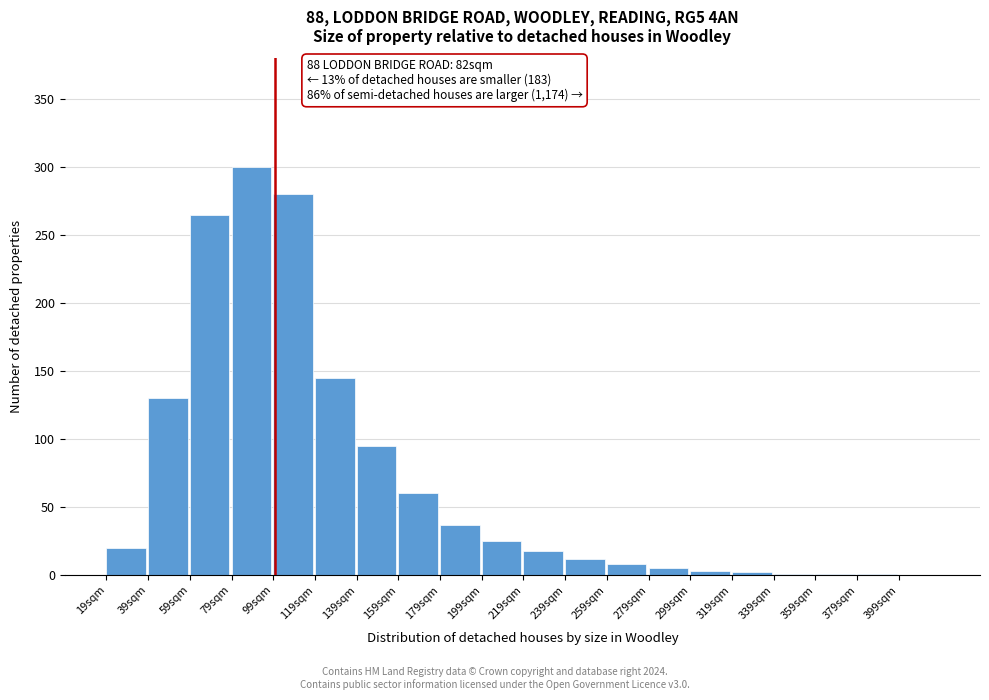

The value at 239sqm is 12. True or false?

True